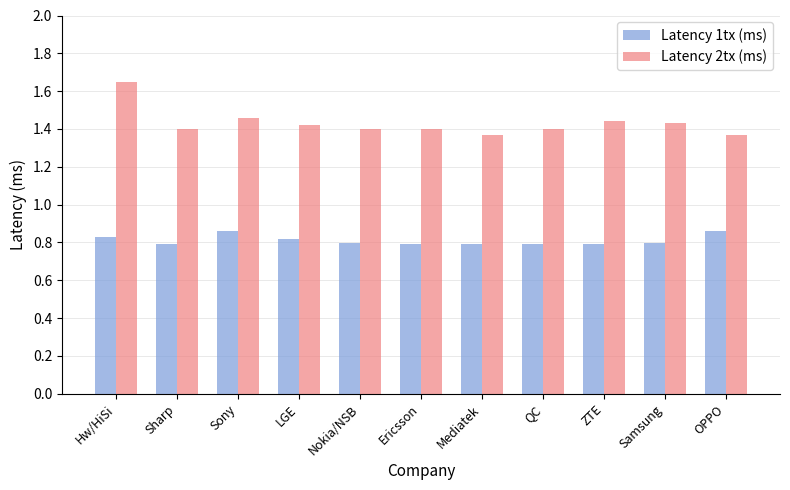

Is it true that Latency 1tx (ms) equals 0.8 at QC?

True